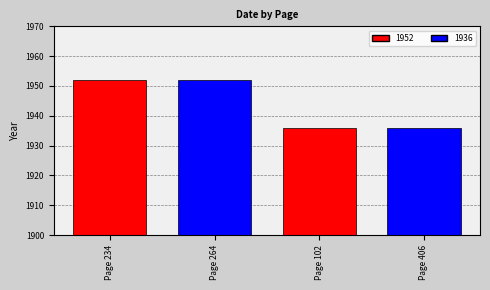

Reading left to right, transcribe all the data shown in this chart.

Page 234=1952	Page 264=1952	Page 102=1936	Page 406=1936